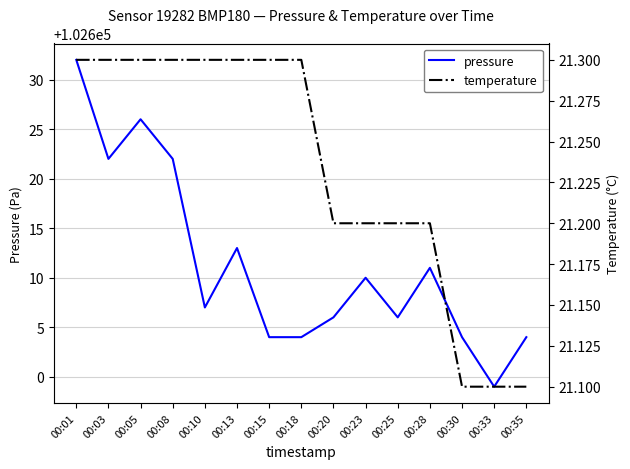

What is the difference between the highest and lowest values at 00:13?

102591.7